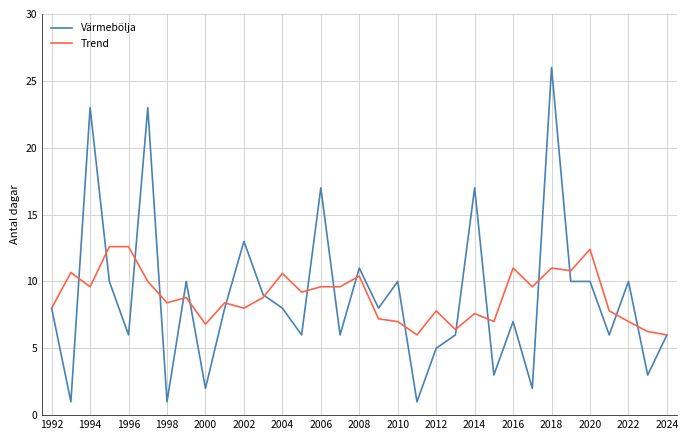

True or false: Värmebölja has more than 2 points higher than both neighbors.

True